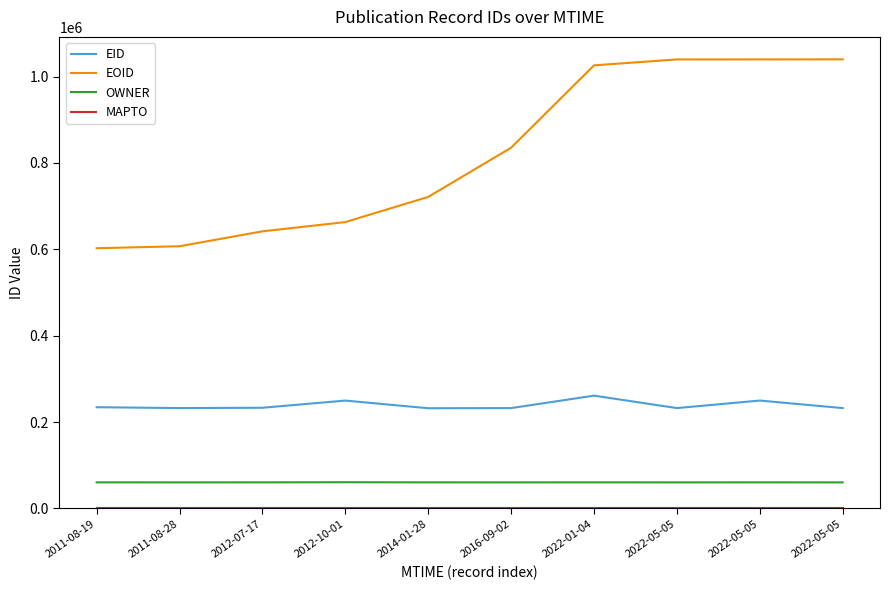

True or false: OWNER and MAPTO intersect in this chart.

False